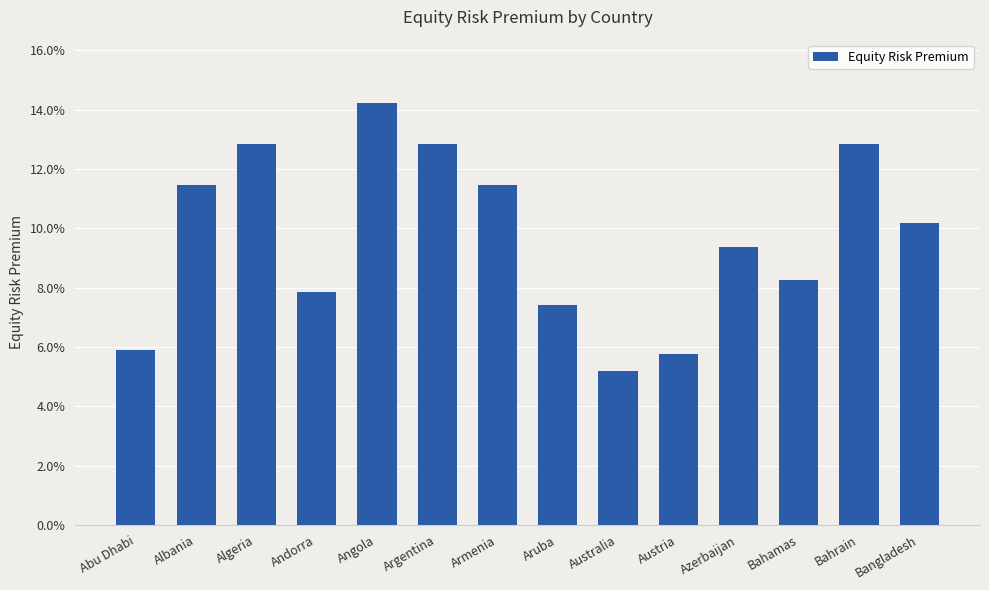

Are the bars horizontal?

No